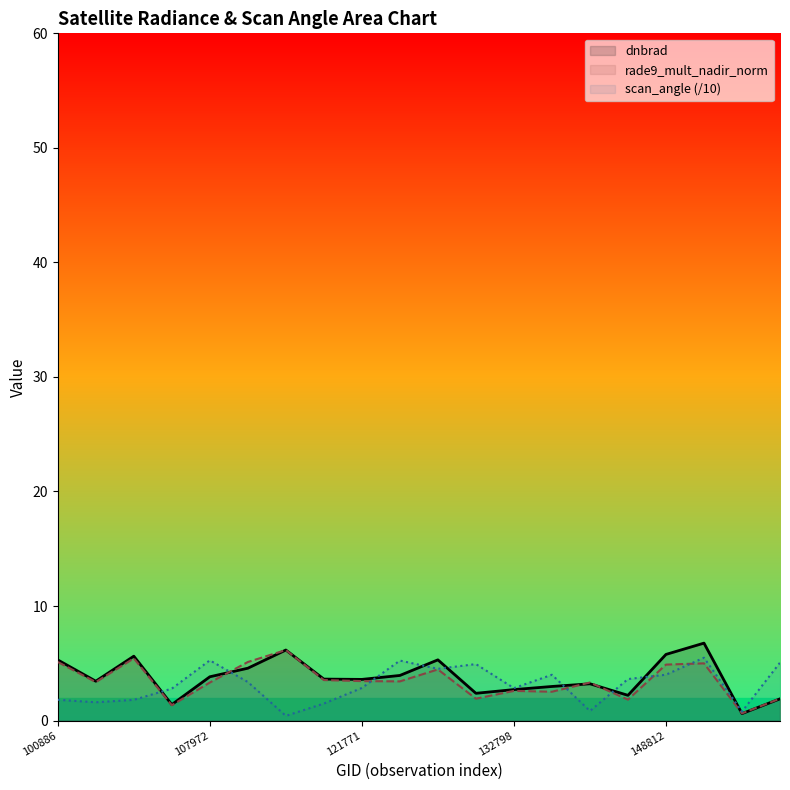

What is the highest value of the scan_angle (/10) series?

5.5